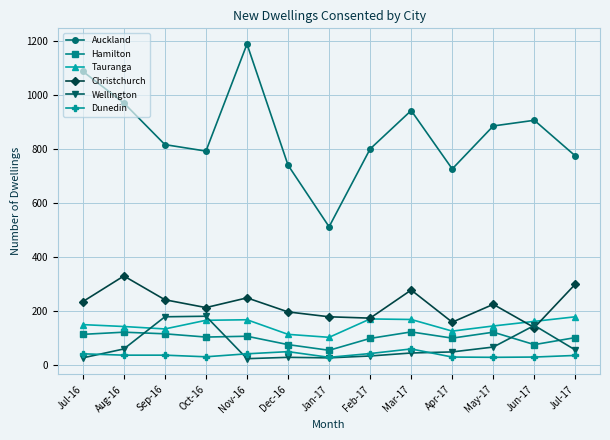

Which label corresponds to the largest value in the chart?

Nov-16